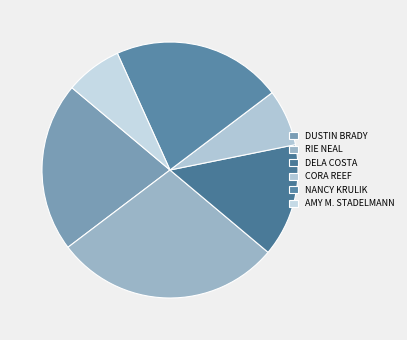

Does any single category account for the majority?

No